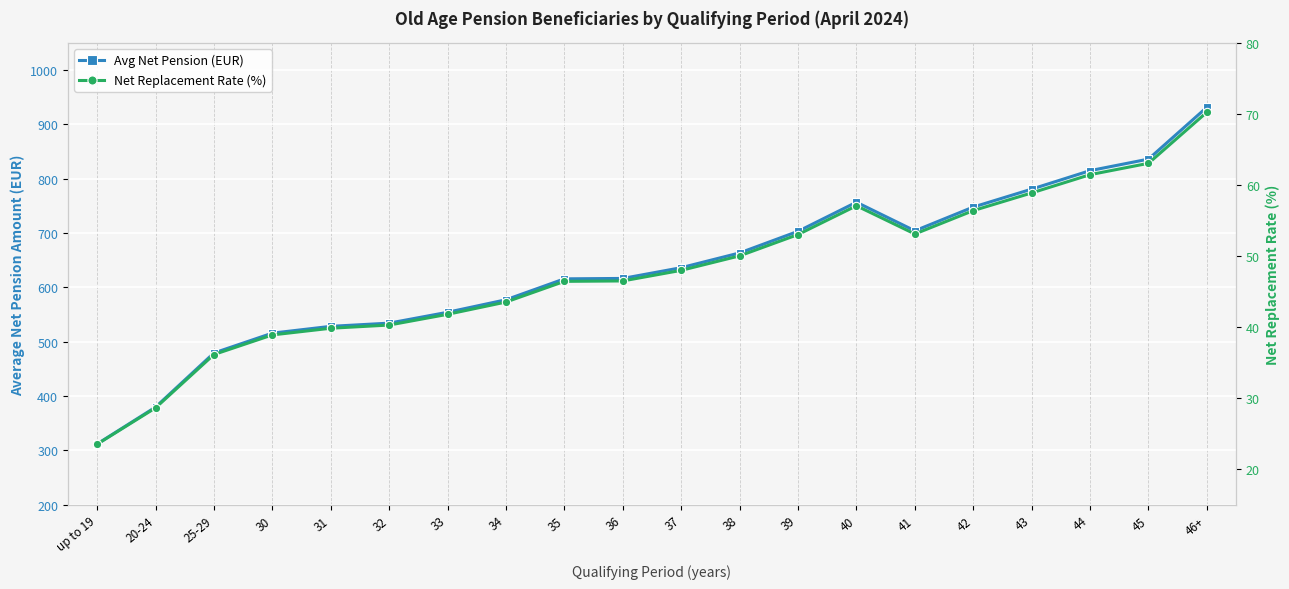

True or false: Net Replacement Rate (%) and Avg Net Pension (EUR) intersect in this chart.

False